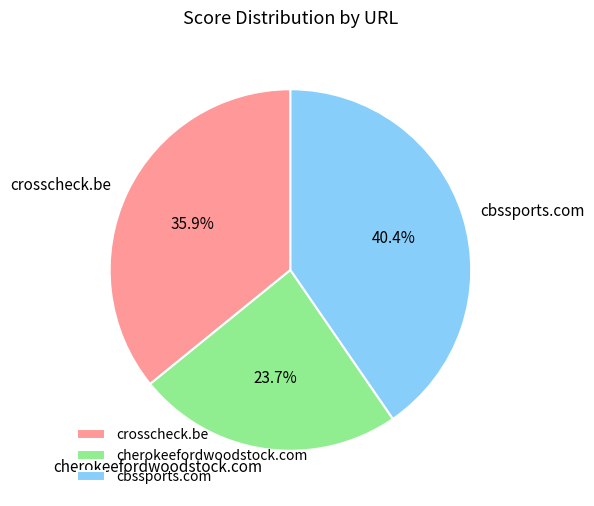

Does crosscheck.be represent more than half of the total?

No